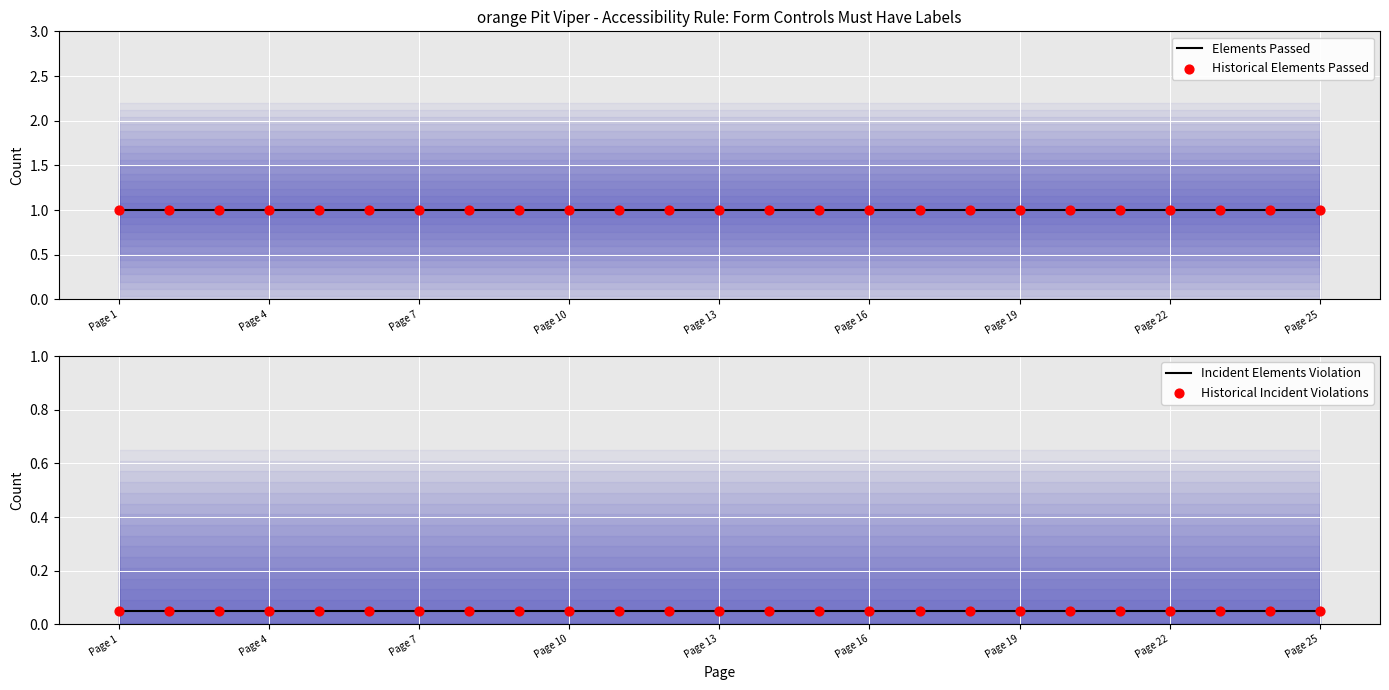

Which series has the largest total across all categories?

Elements Passed